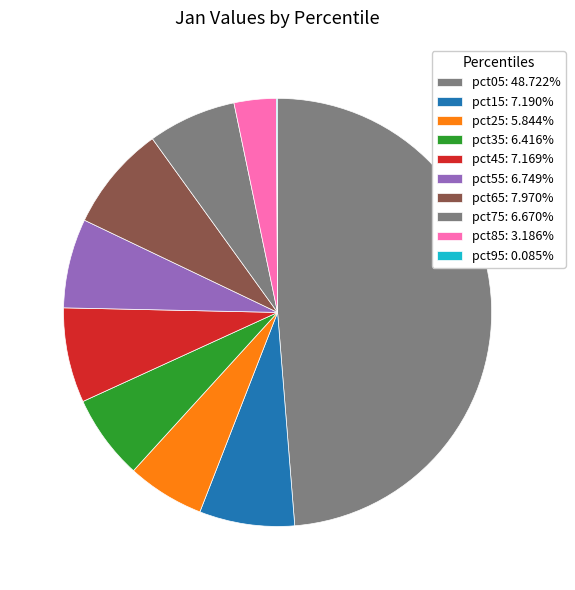

Which category has the smallest portion of the pie?

pct95